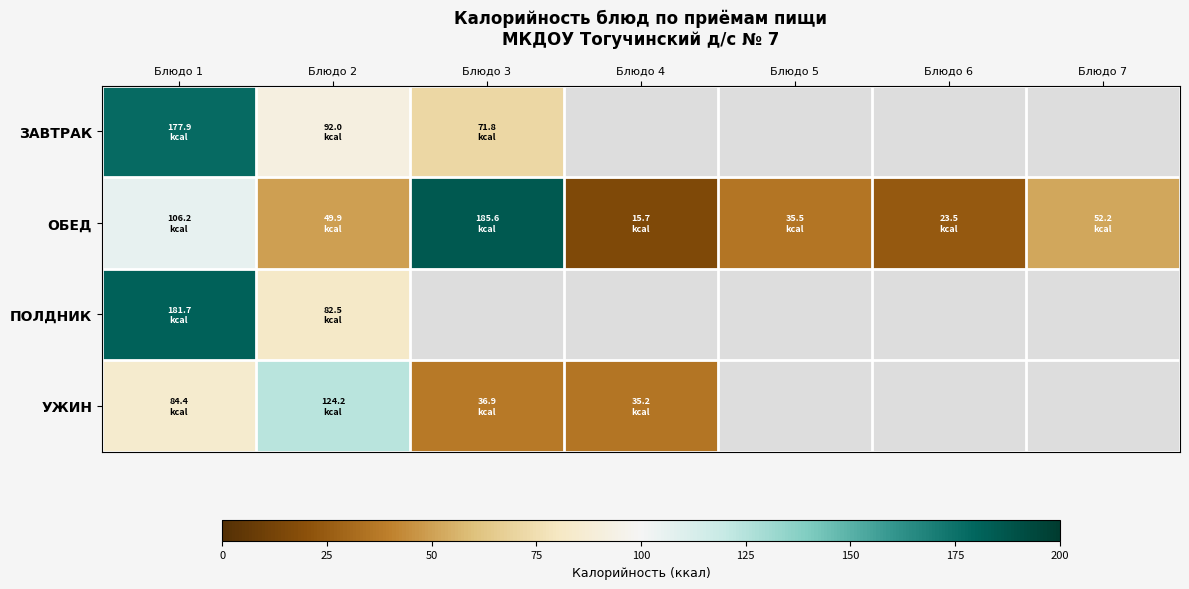

What value does the ЗАВТРАК series have at Блюдо 3?

71.8